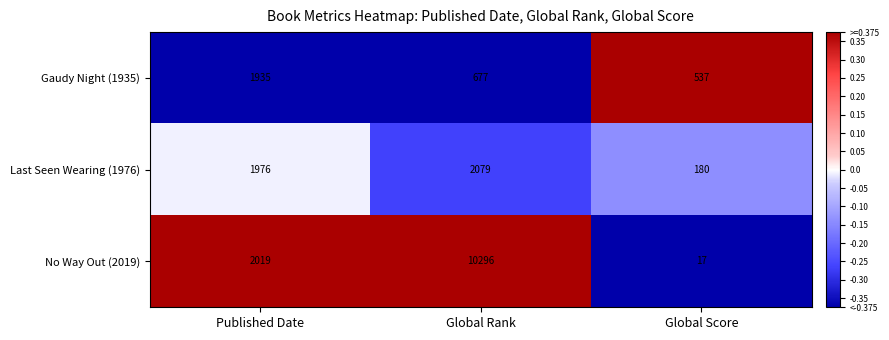

What is the total value across all series at Global Rank?

13052